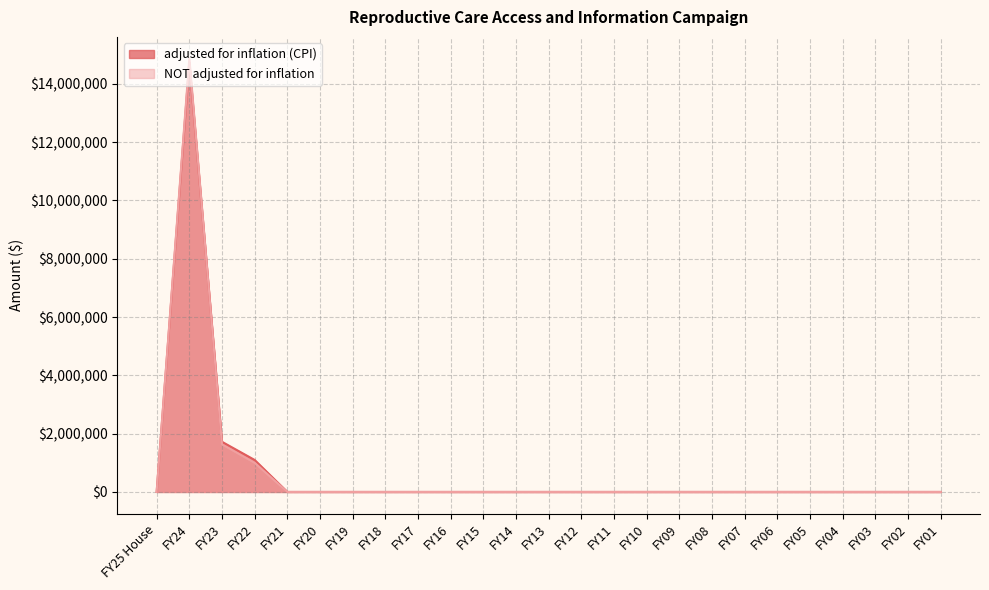

What is the difference between the second highest and second lowest values in the NOT adjusted for inflation series?

1633500